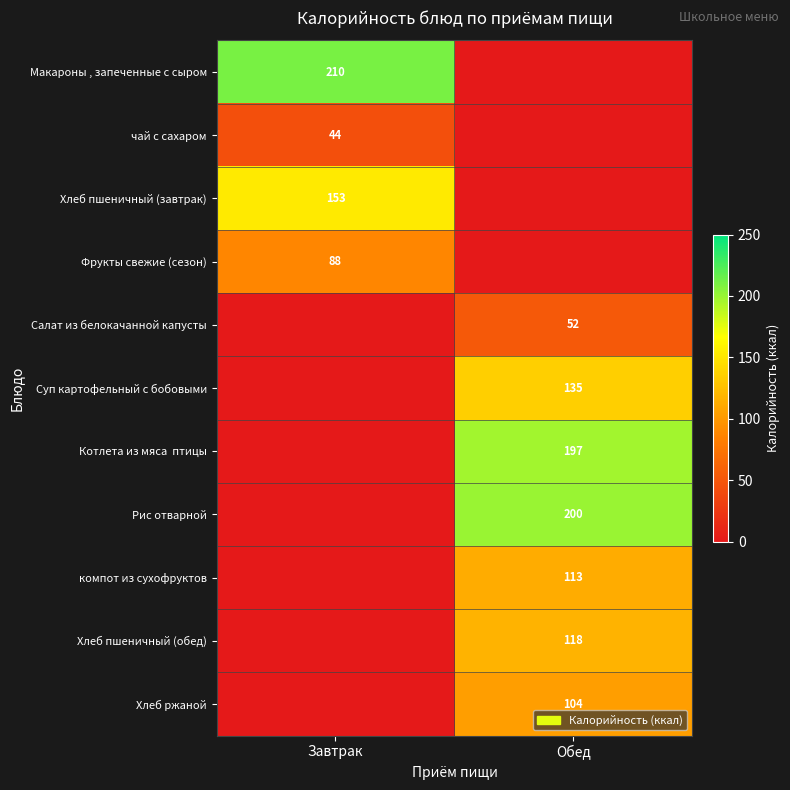

The value of Хлеб ржаной at Обед is 178. True or false?

False